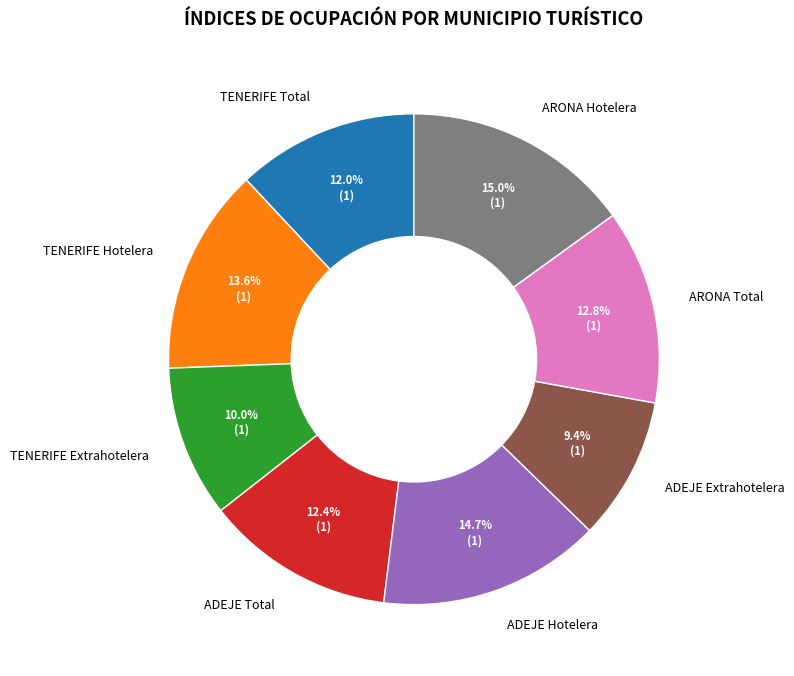

Which has a higher value, TENERIFE Total or ADEJE Extrahotelera?

TENERIFE Total